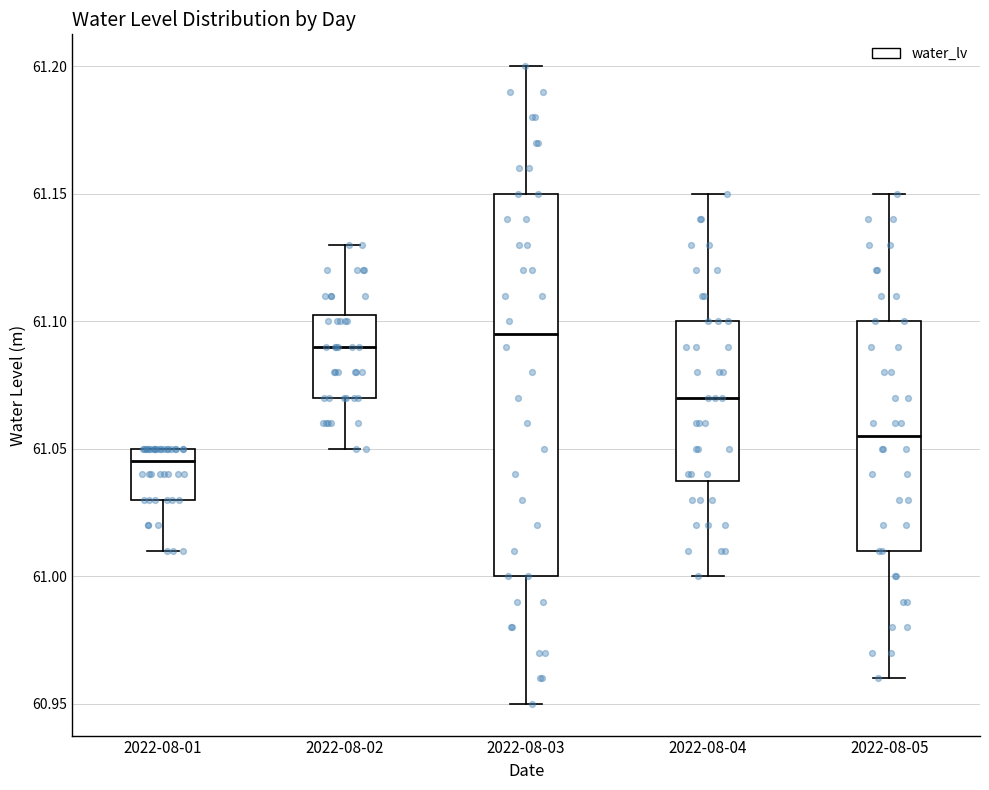

Which box is the tallest, from its lower edge to its upper edge?

2022-08-03